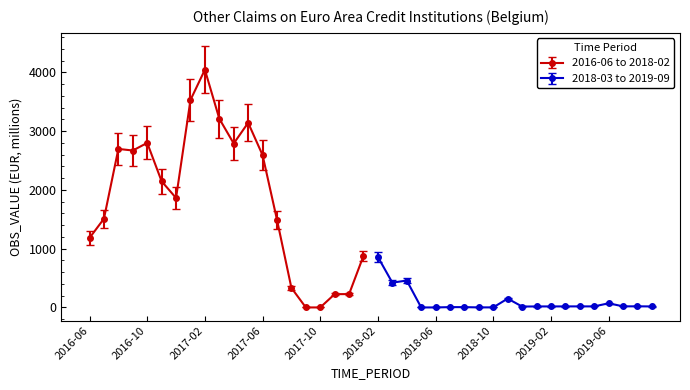

Approximately how many times larger is the value at 2017-06 compared to 2018-10?

2208.5